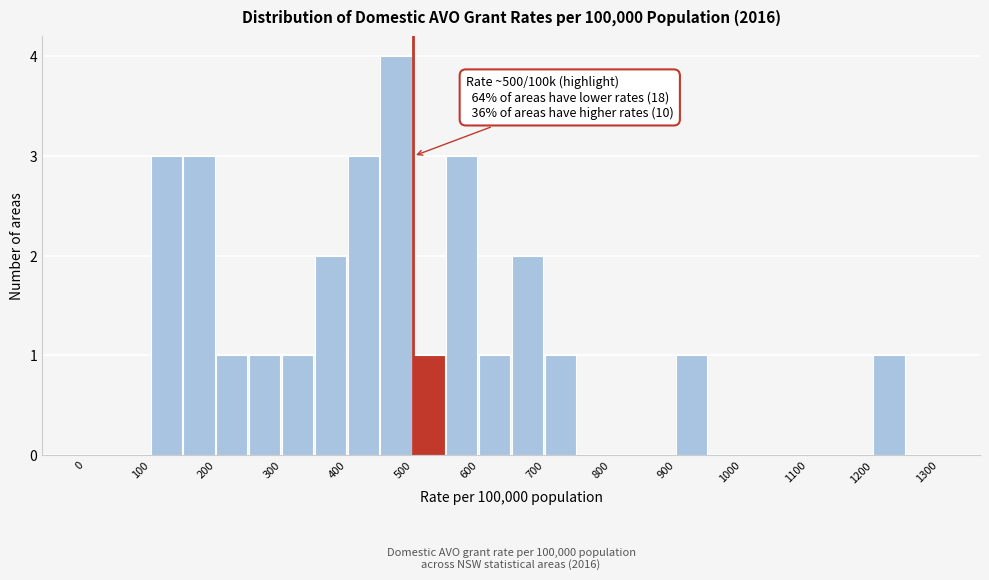

Over which range of the x-axis is the bar tallest?

450 to 500